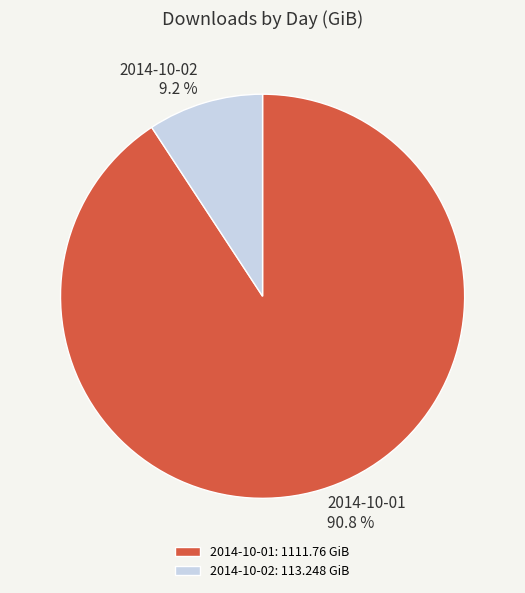

What percentage do 2014-10-01 and 2014-10-02 together represent?

100.0%